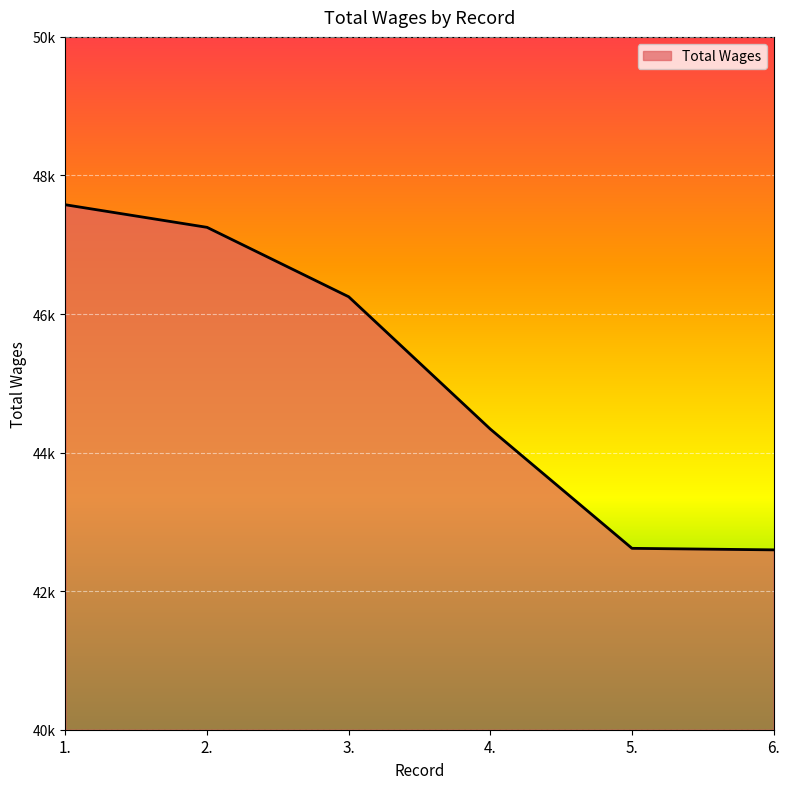

What is the greatest value displayed?

47577